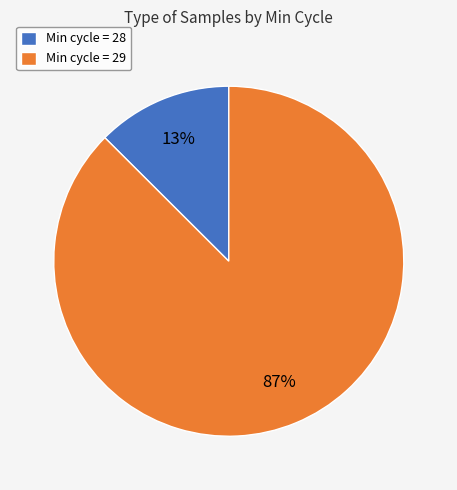

Is the sum of Min cycle = 28 and Min cycle = 29 greater than half?

Yes